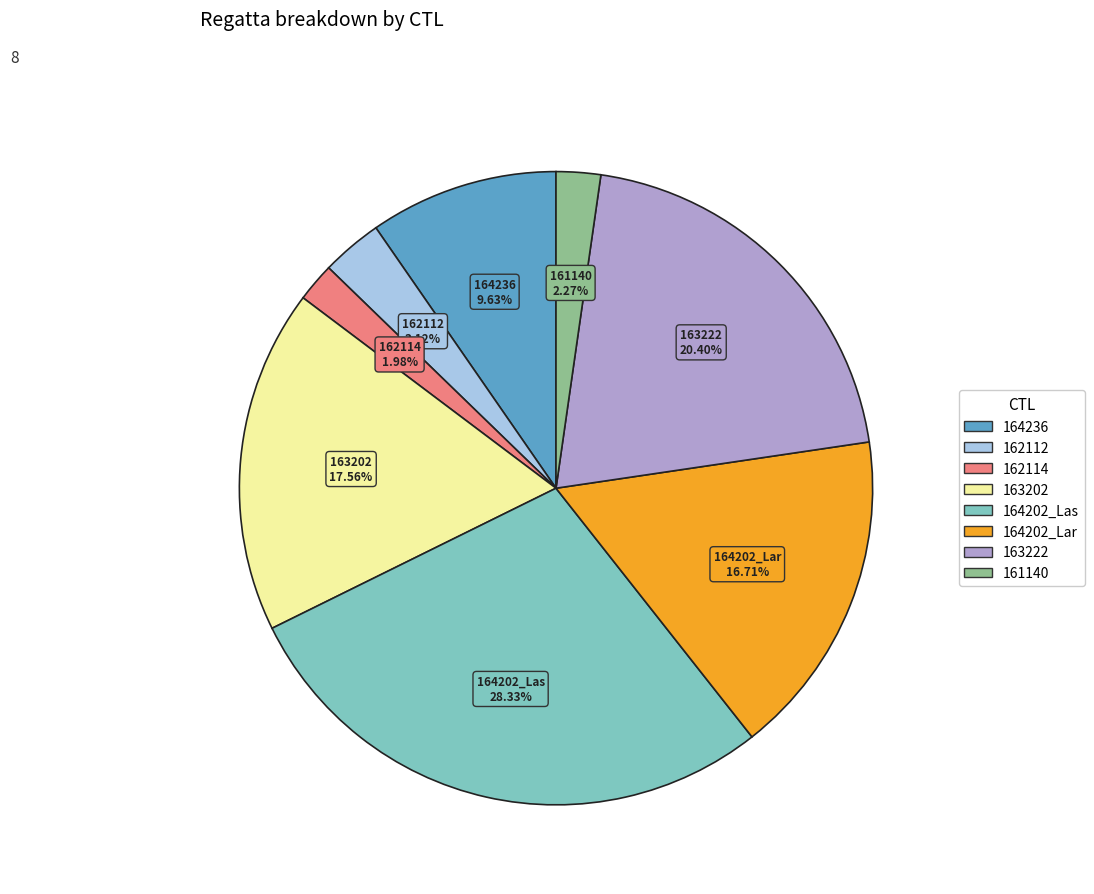

What is the largest slice in the pie chart?

164202_Las